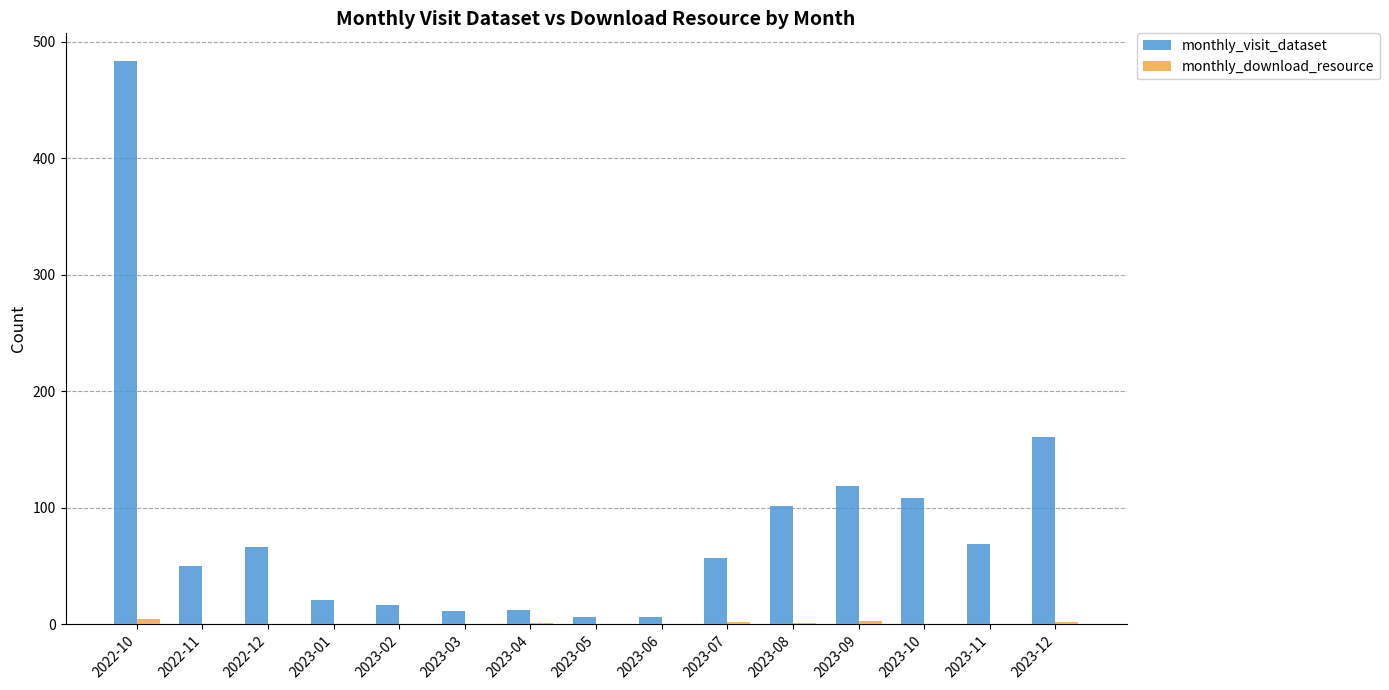

Which category has the highest value in the monthly_visit_dataset series?

2022-10